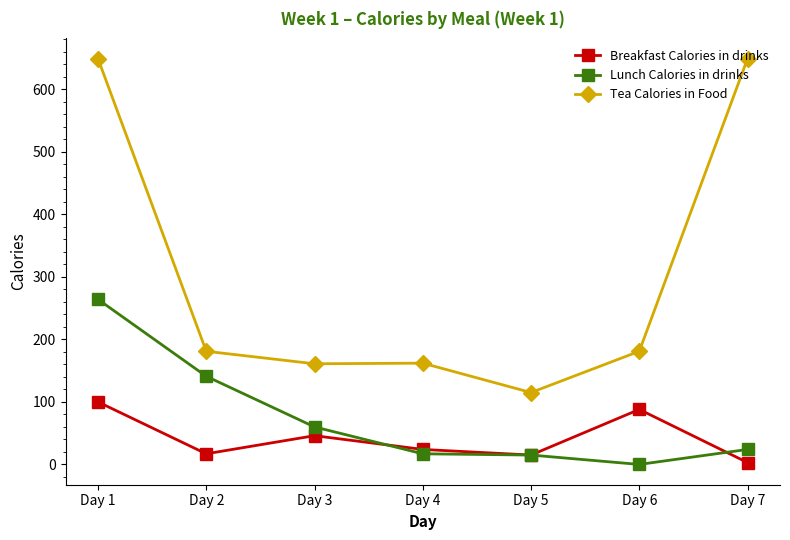

What are all the series names shown in the legend?

Breakfast Calories in drinks, Lunch Calories in drinks, Tea Calories in Food